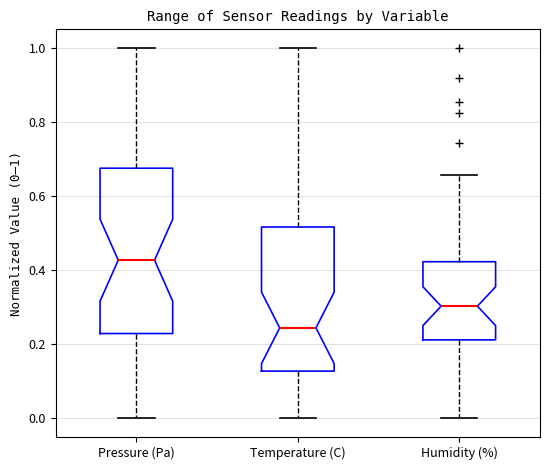

Reading left to right, transcribe this box plot: for each box, give where its median line is, the range the box spans, and where its two whiskers end, as read against the y-axis. The values are not printed on the chart, so give them approximately, as read against the axis.

Pressure (Pa): median 0.42, box 0.22 to 0.68, whiskers 0.00 to 1.00
Temperature (C): median 0.24, box 0.12 to 0.52, whiskers 0.00 to 1.00
Humidity (%): median 0.30, box 0.22 to 0.42, whiskers 0.00 to 0.66